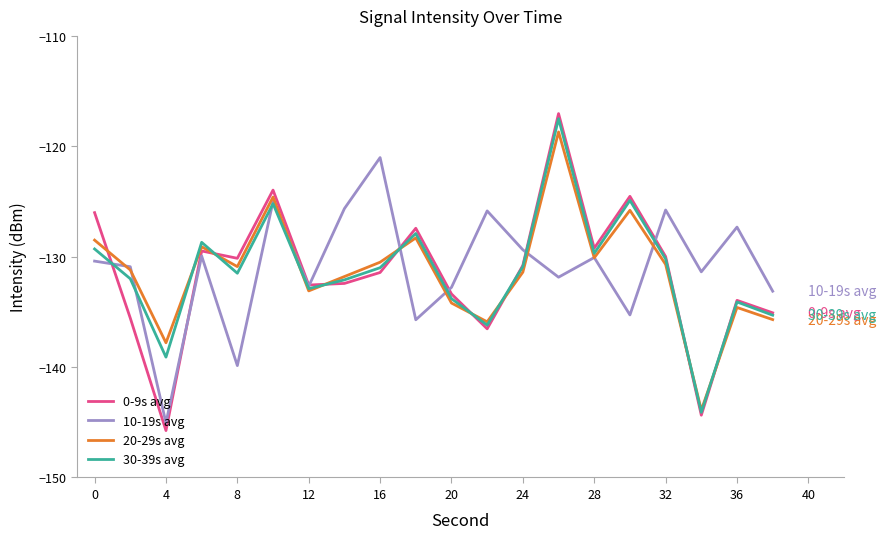

What is the lowest value of the 30-39s avg series?

-144.1